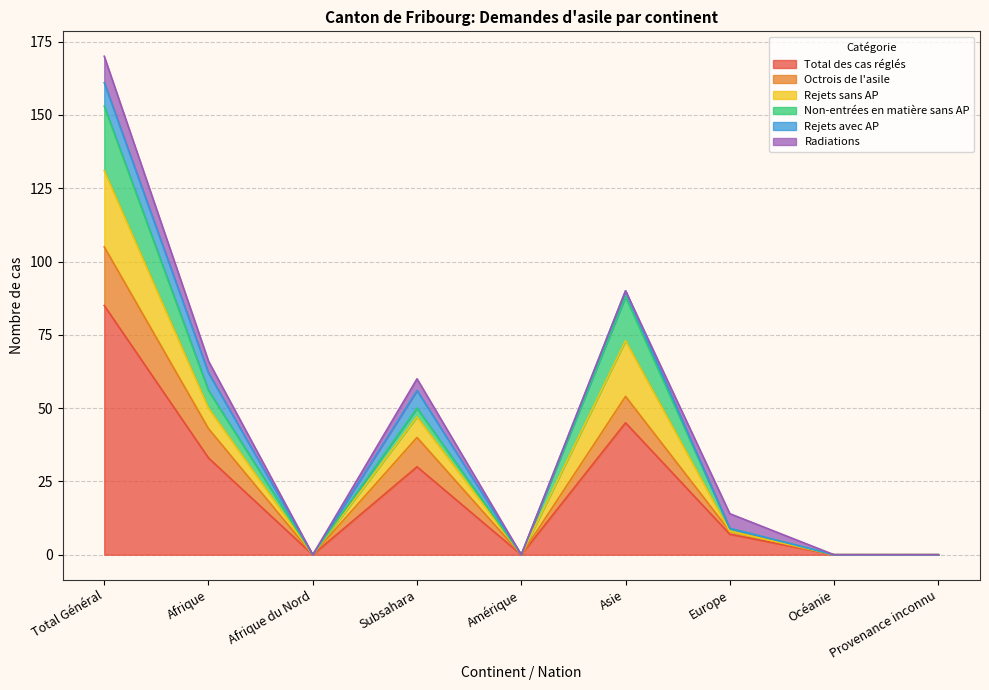

The Total des cas réglés series shows 50 at Afrique. True or false?

False